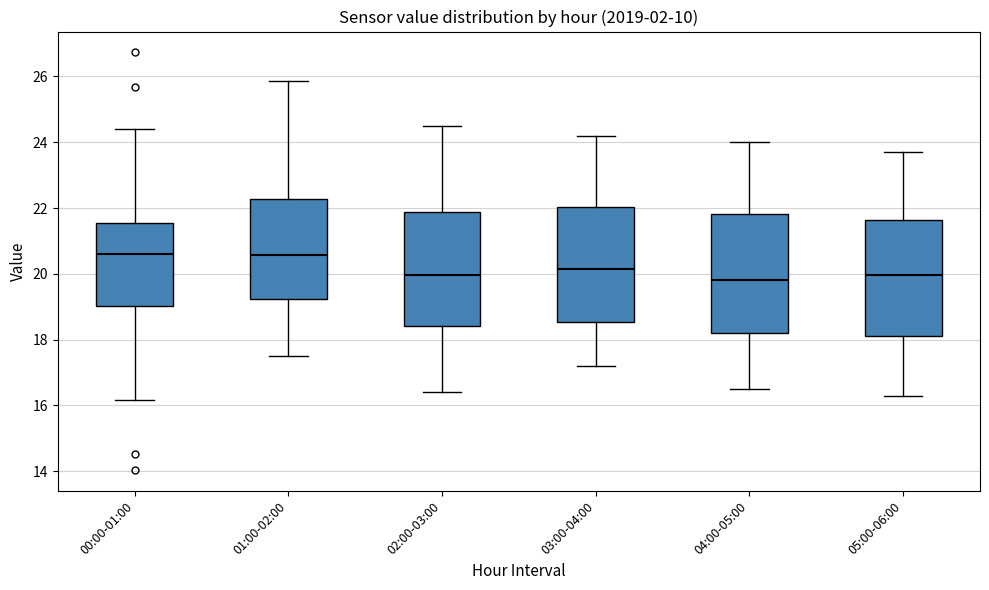

Reading left to right, transcribe this box plot: for each box, give where its median line is, the range the box spans, and where its two whiskers end, as read against the y-axis. The values are not printed on the chart, so give them approximately, as read against the axis.

00:00-01:00: median 20.6, box 19.0 to 21.6, whiskers 16.2 to 24.4
01:00-02:00: median 20.6, box 19.2 to 22.2, whiskers 17.6 to 25.8
02:00-03:00: median 20.0, box 18.4 to 21.8, whiskers 16.4 to 24.6
03:00-04:00: median 20.2, box 18.6 to 22.0, whiskers 17.2 to 24.2
04:00-05:00: median 19.8, box 18.2 to 21.8, whiskers 16.6 to 24.0
05:00-06:00: median 20.0, box 18.2 to 21.6, whiskers 16.4 to 23.8